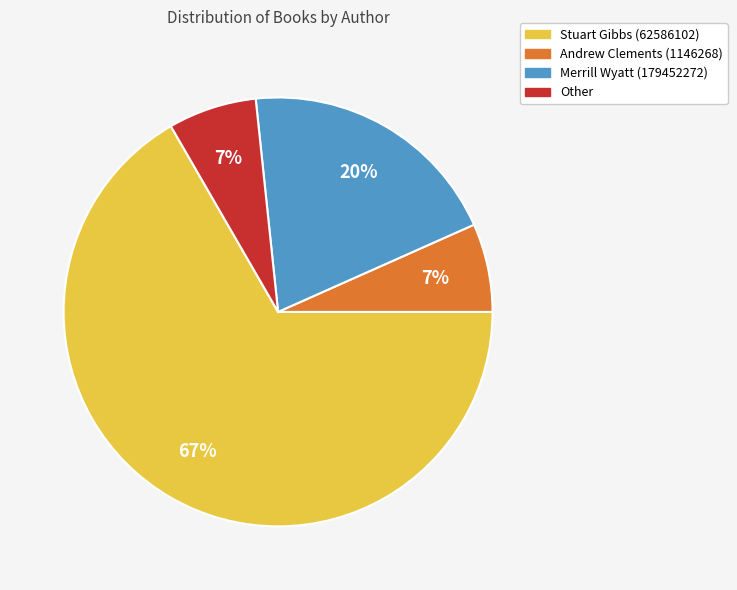

Does Stuart Gibbs (62586102) account for over 50% of the chart?

Yes